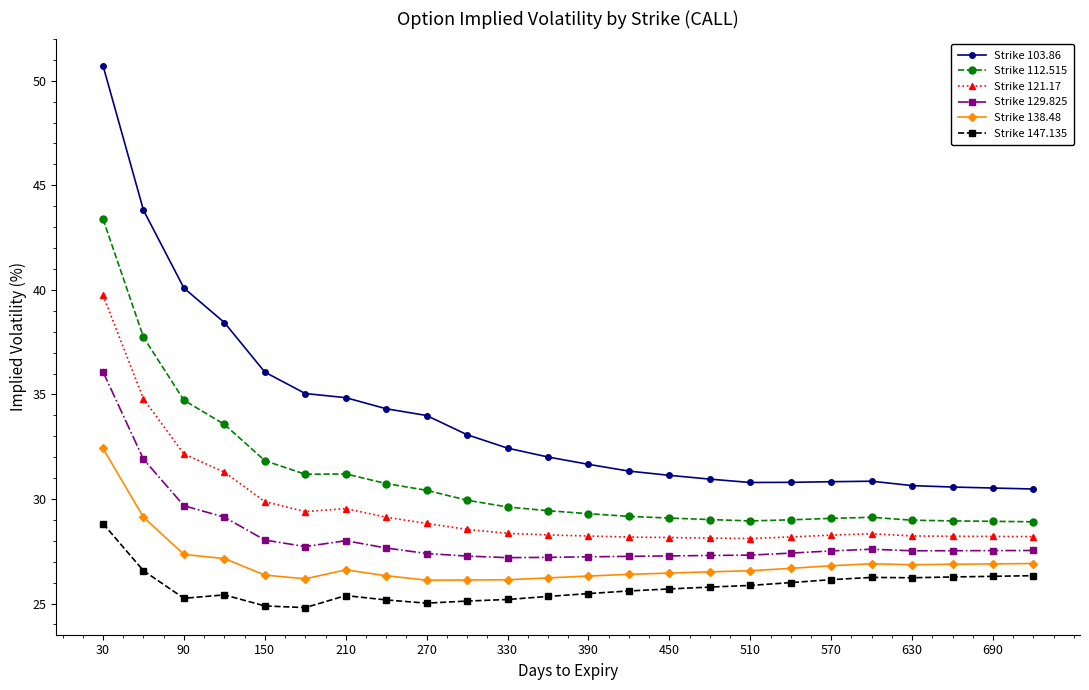

What is the minimum value for Strike 138.48?

26.1